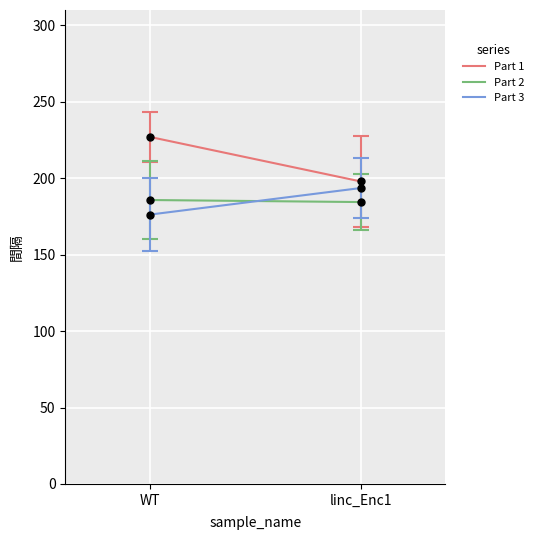

Which series has the largest total across all categories?

Part 1